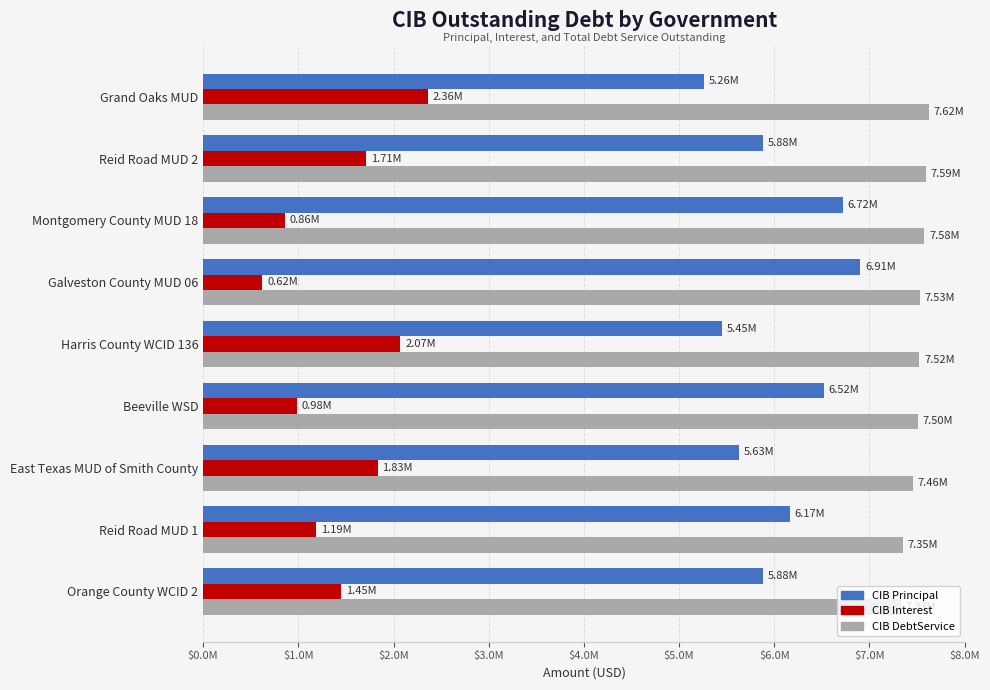

What are all the series names shown in the legend?

CIB Principal, CIB Interest, CIB DebtService